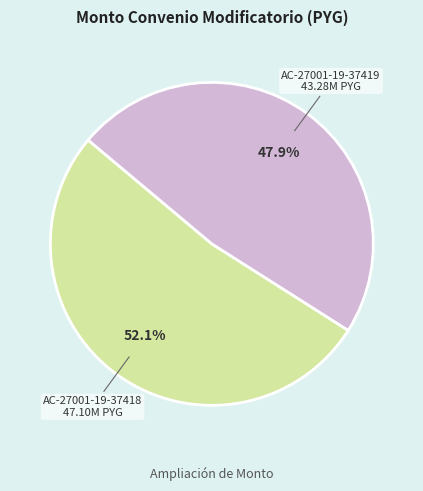

Is there any slice that represents more than half of the pie?

Yes